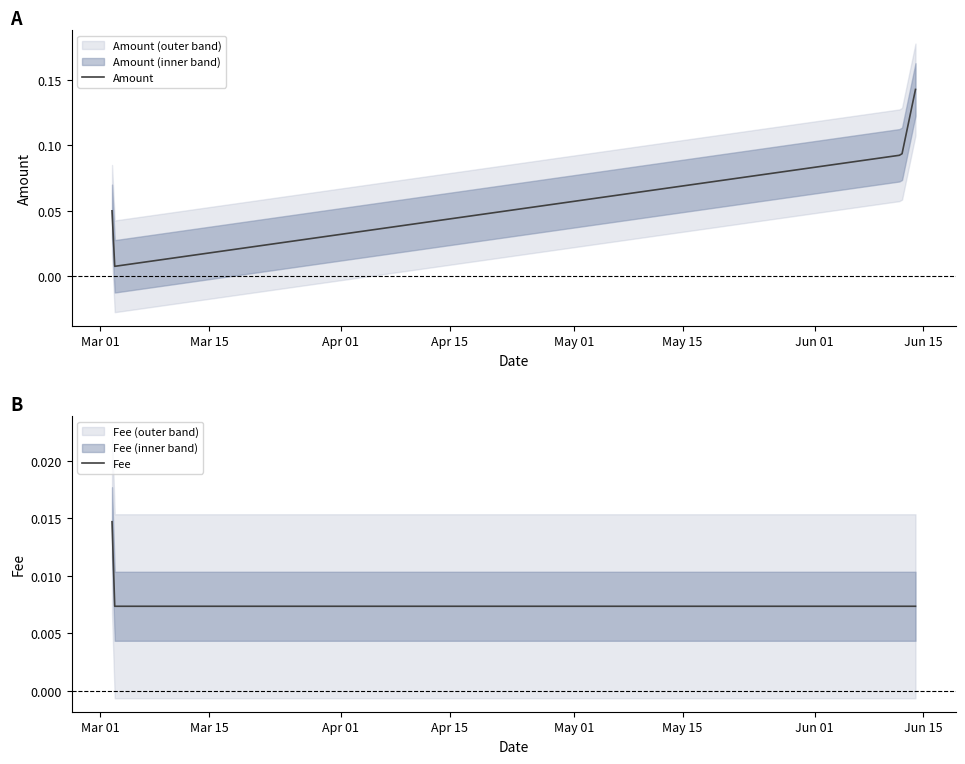

What are all the series names shown in the legend?

Amount, Fee